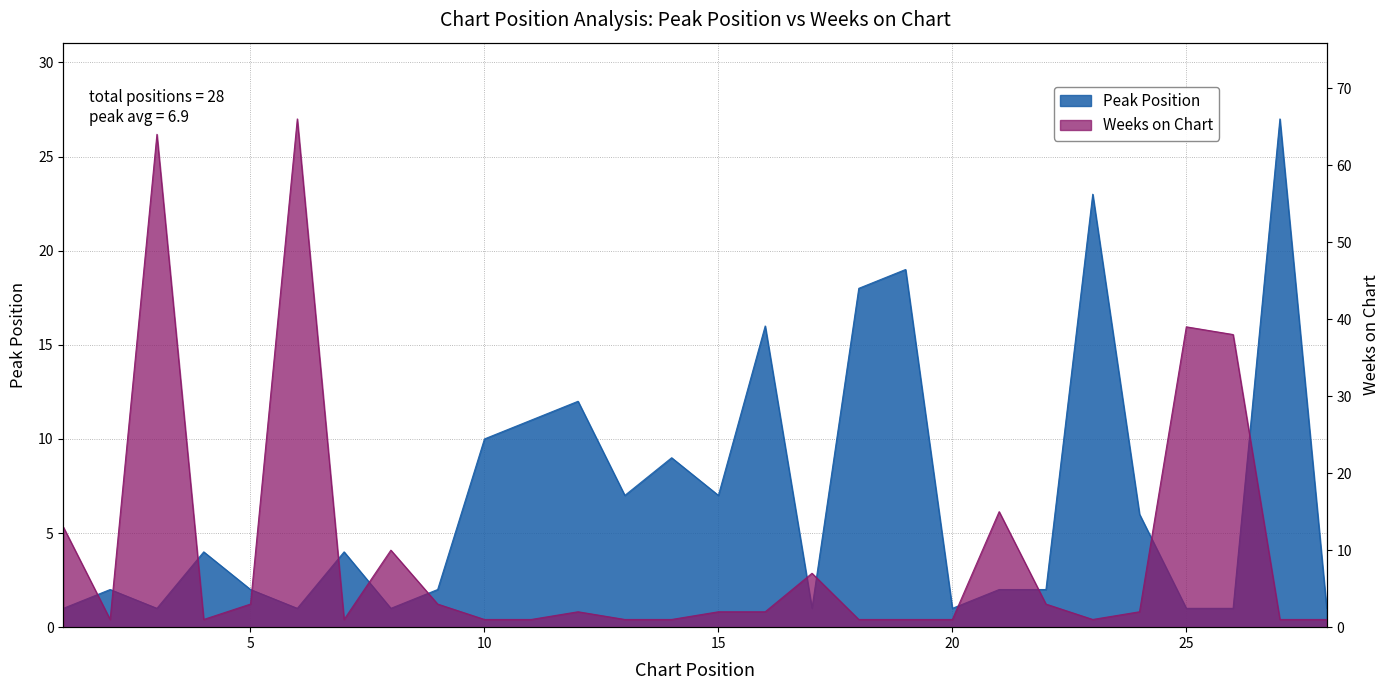

Reading left to right, extract all data points from this chart.

Peak Position: 1	2	1	4	2	1	4	1	2	10	11	12	7	9	7	16	1	18	19	1	2	2	23	6	1	1	27	1
Weeks on Chart: 13	1	64	1	3	66	1	10	3	1	1	2	1	1	2	2	7	1	1	1	15	3	1	2	39	38	1	1